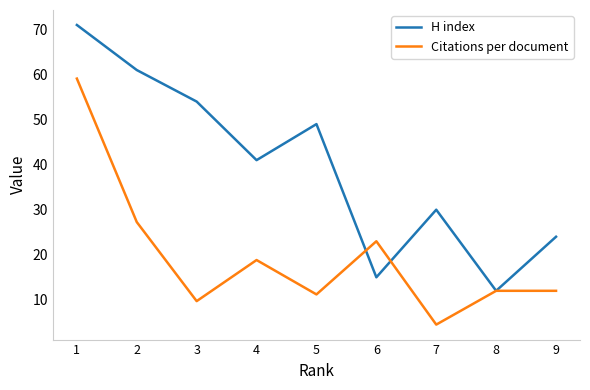

Rank the series at 1 from lowest to highest value.

Citations per document, H index